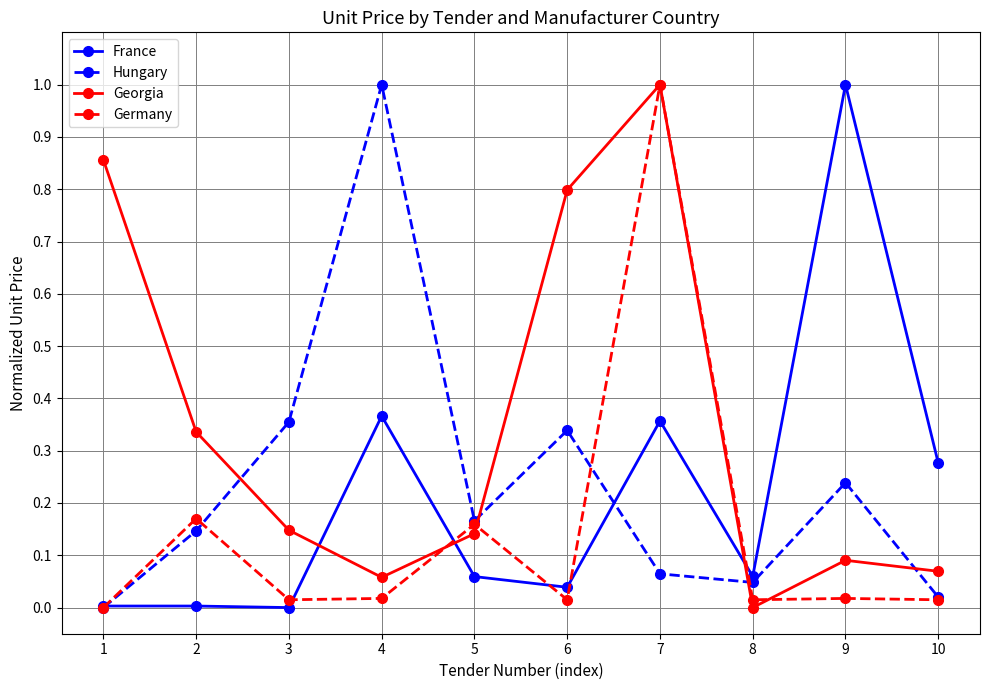

Does the chart have visible grid lines?

Yes